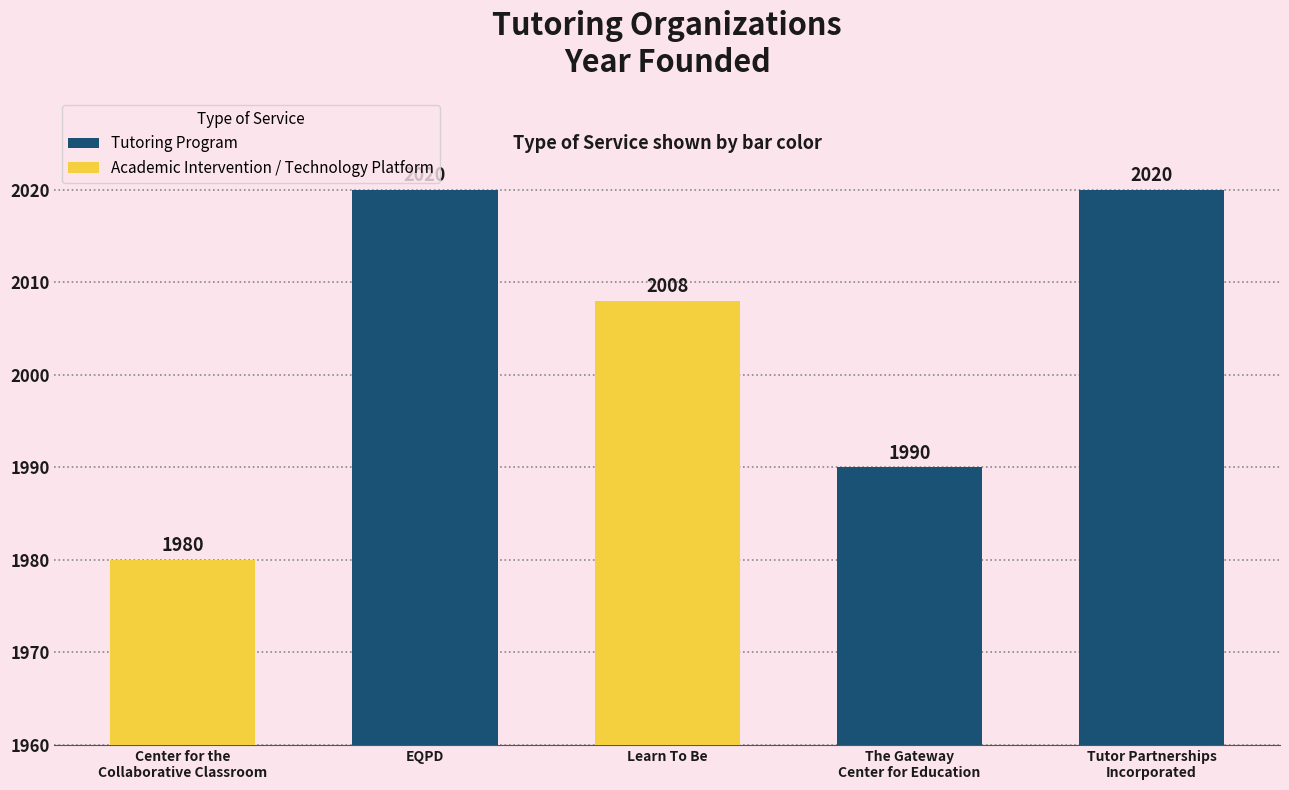

Approximately how many times larger is the value at The Gateway
Center for Education compared to Learn To Be?

1.0